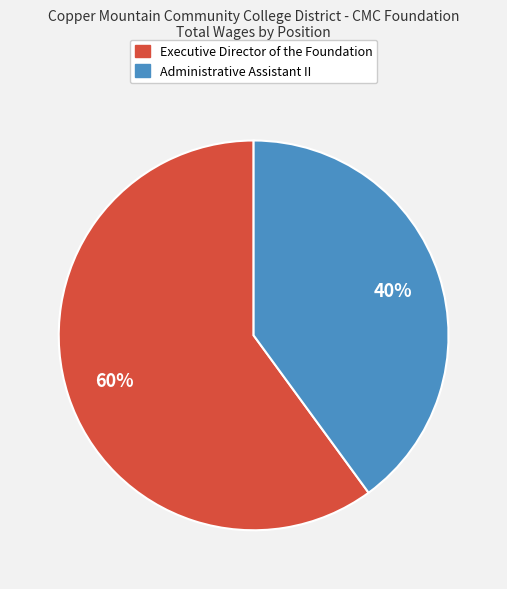

To the nearest percent, what portion does Executive Director of the Foundation represent?

60%